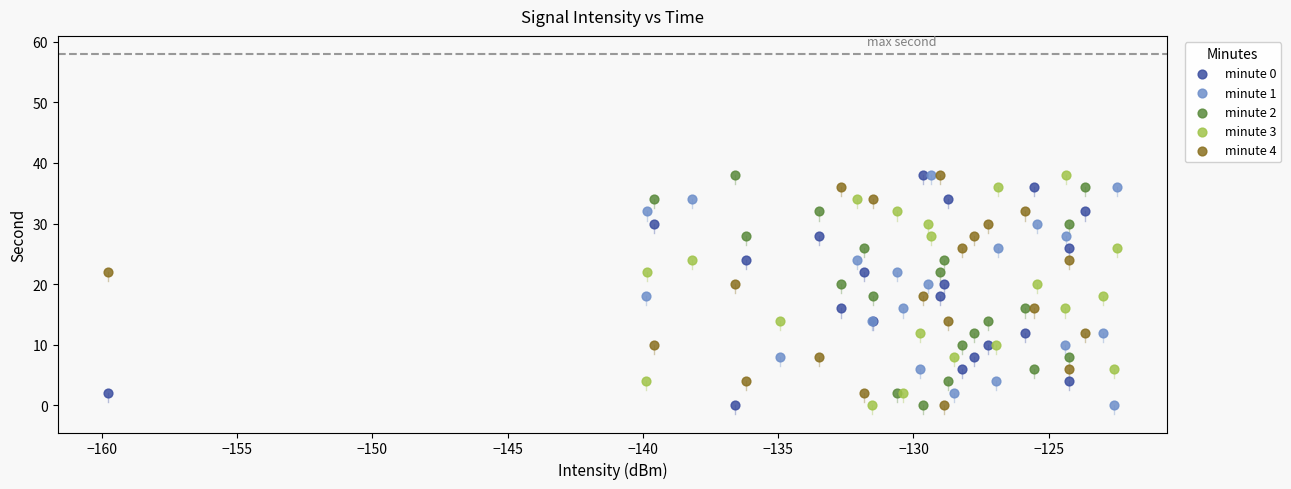

What are all the series names shown in the legend?

minute 0, minute 1, minute 2, minute 3, minute 4